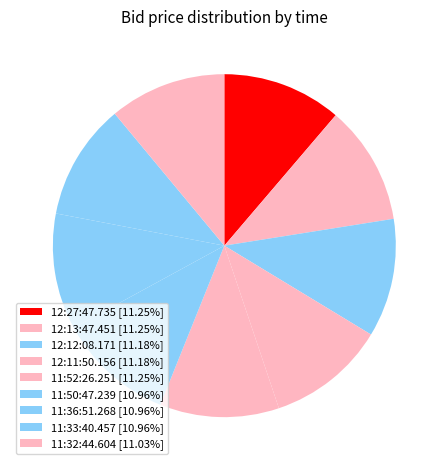

How many slices are in this pie chart?

9